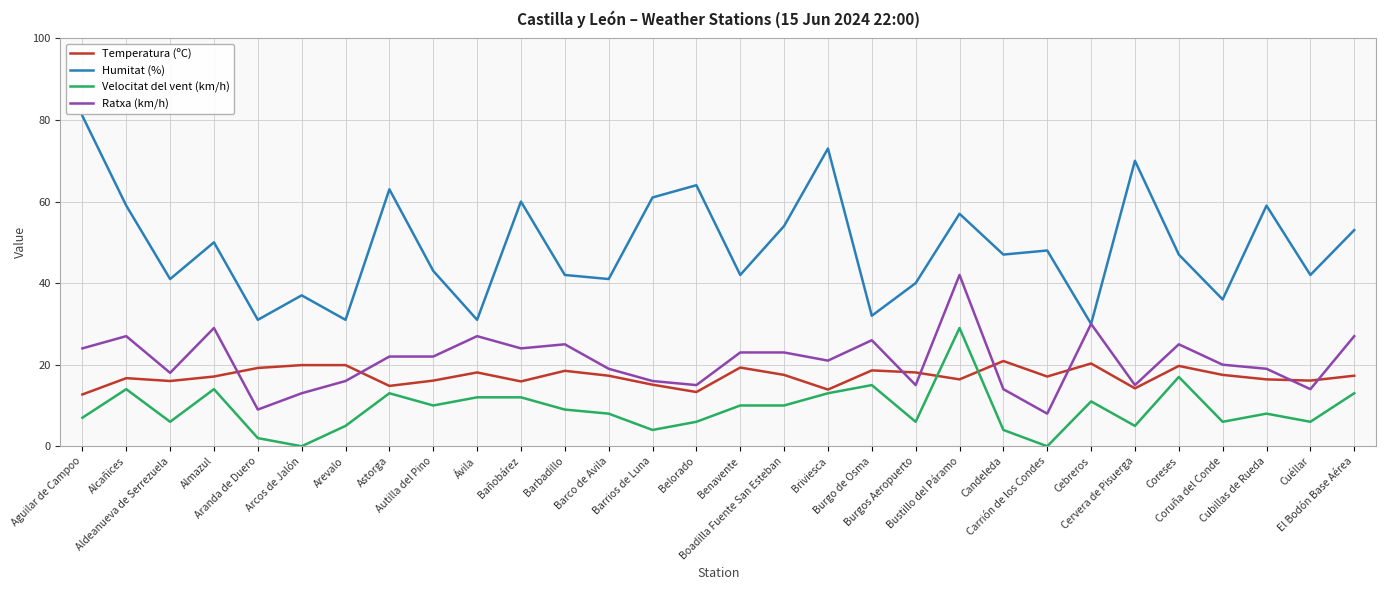

How many lines are shown in the chart?

4